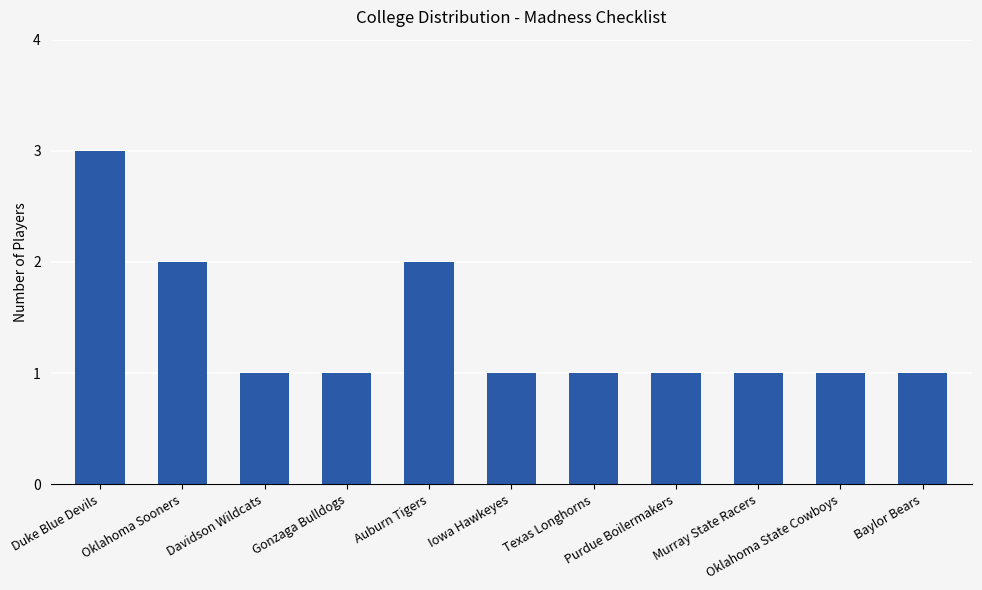

What is the greatest value displayed?

3